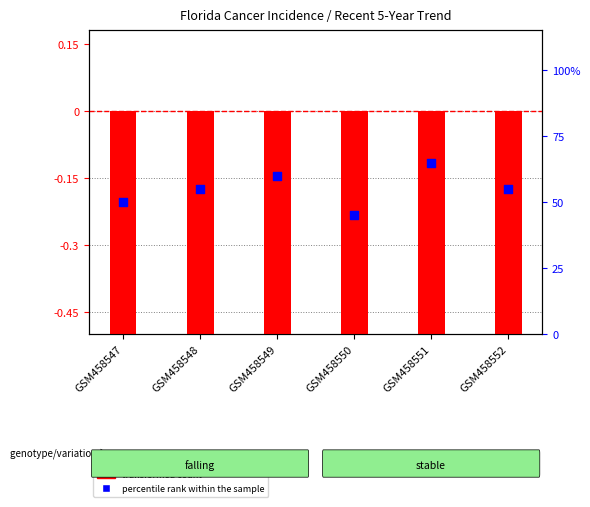

What is the total value across all series at GSM458548?

47.6